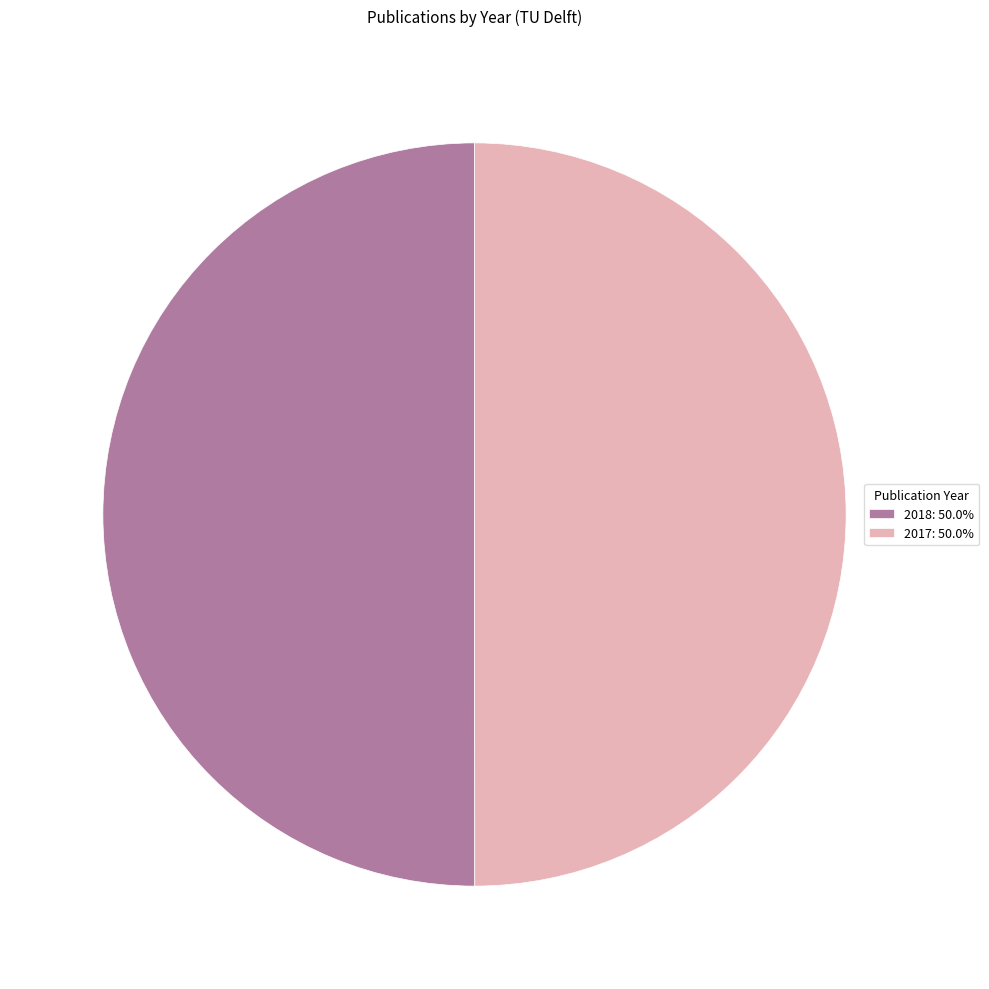

Do 2018: 50.0% and 2017: 50.0% together represent more than half of the pie?

Yes